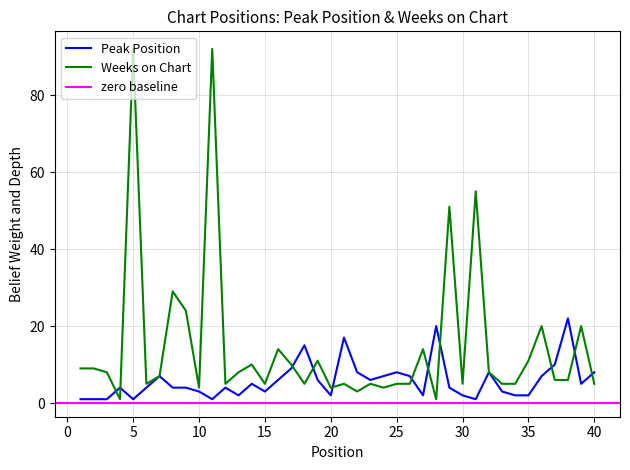

What is the value of the Peak Position point at the 11th from the left?

1